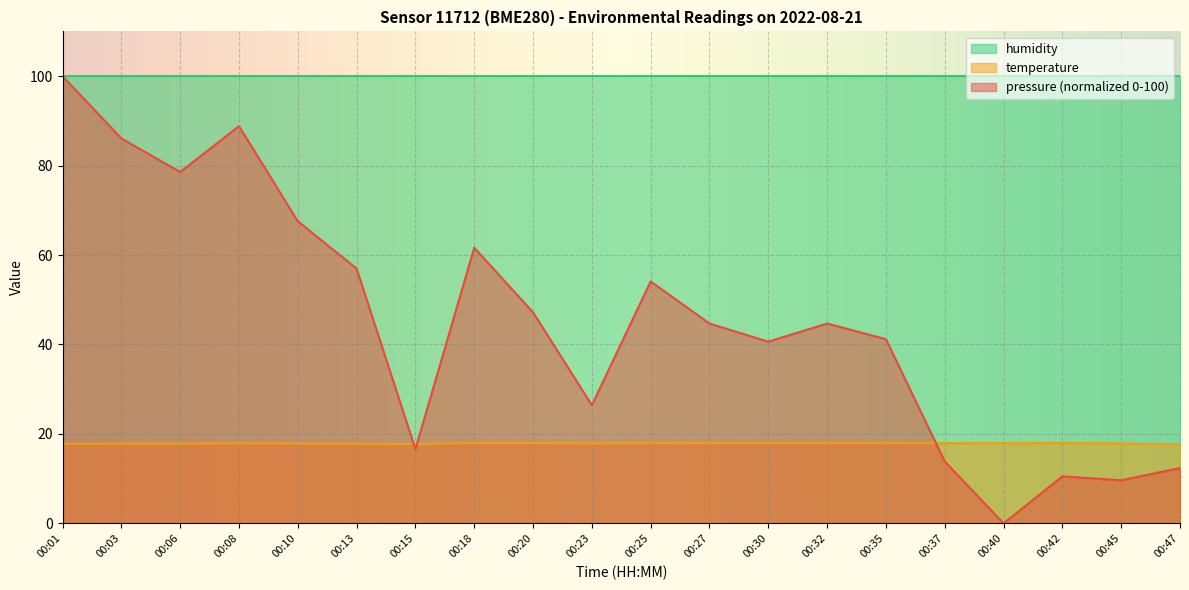

What are all the series names shown in the legend?

humidity, temperature, pressure (normalized 0-100)